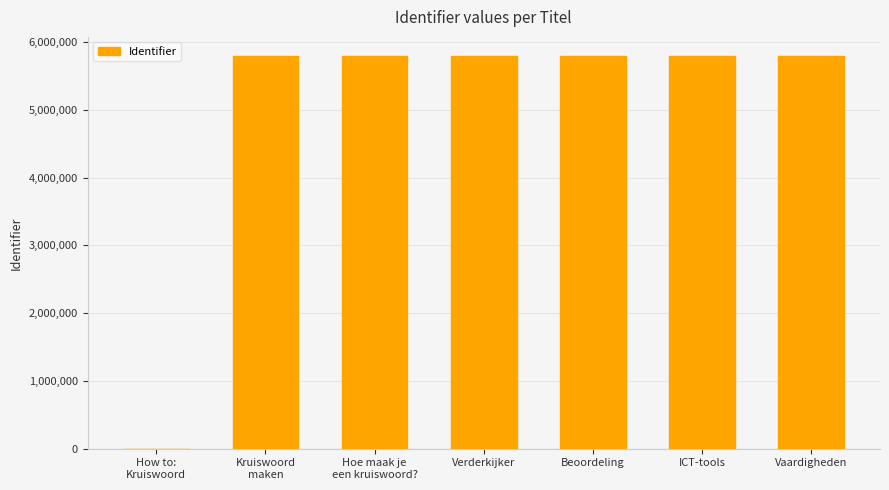

Read the value at Vaardigheden.

5785893